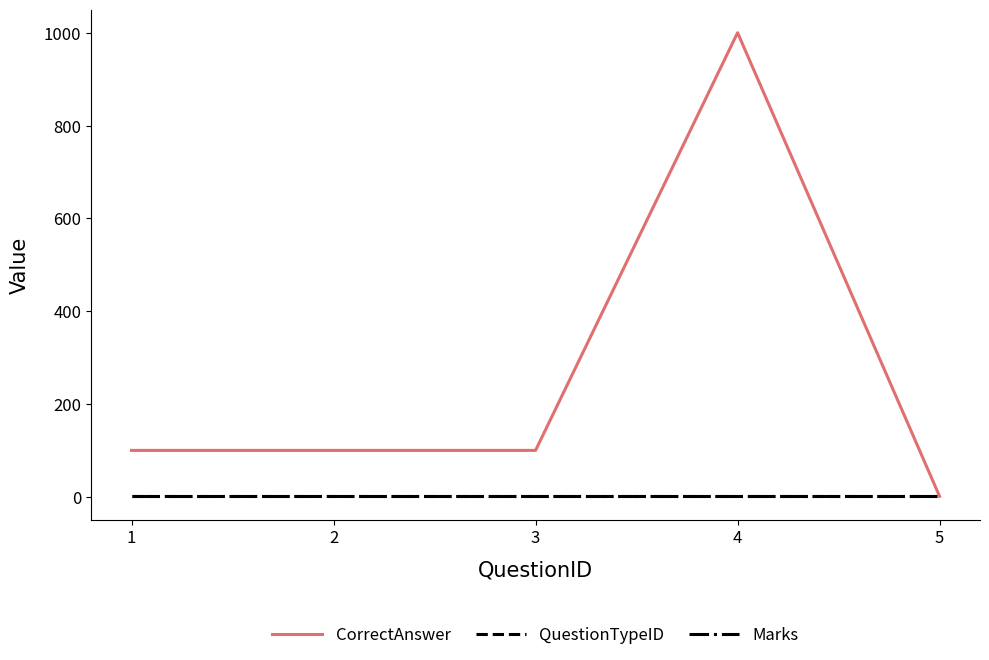

Which series has the widest spread of values?

CorrectAnswer